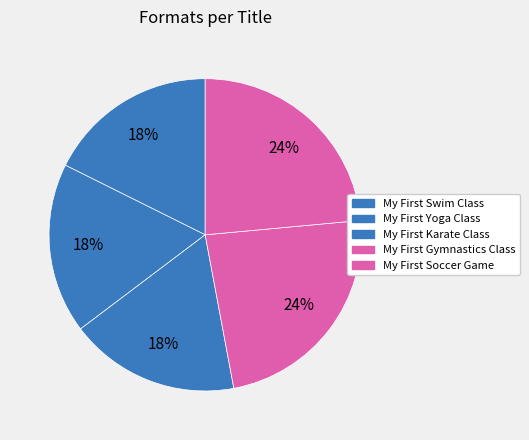

Which slice is the largest?

My First Gymnastics Class